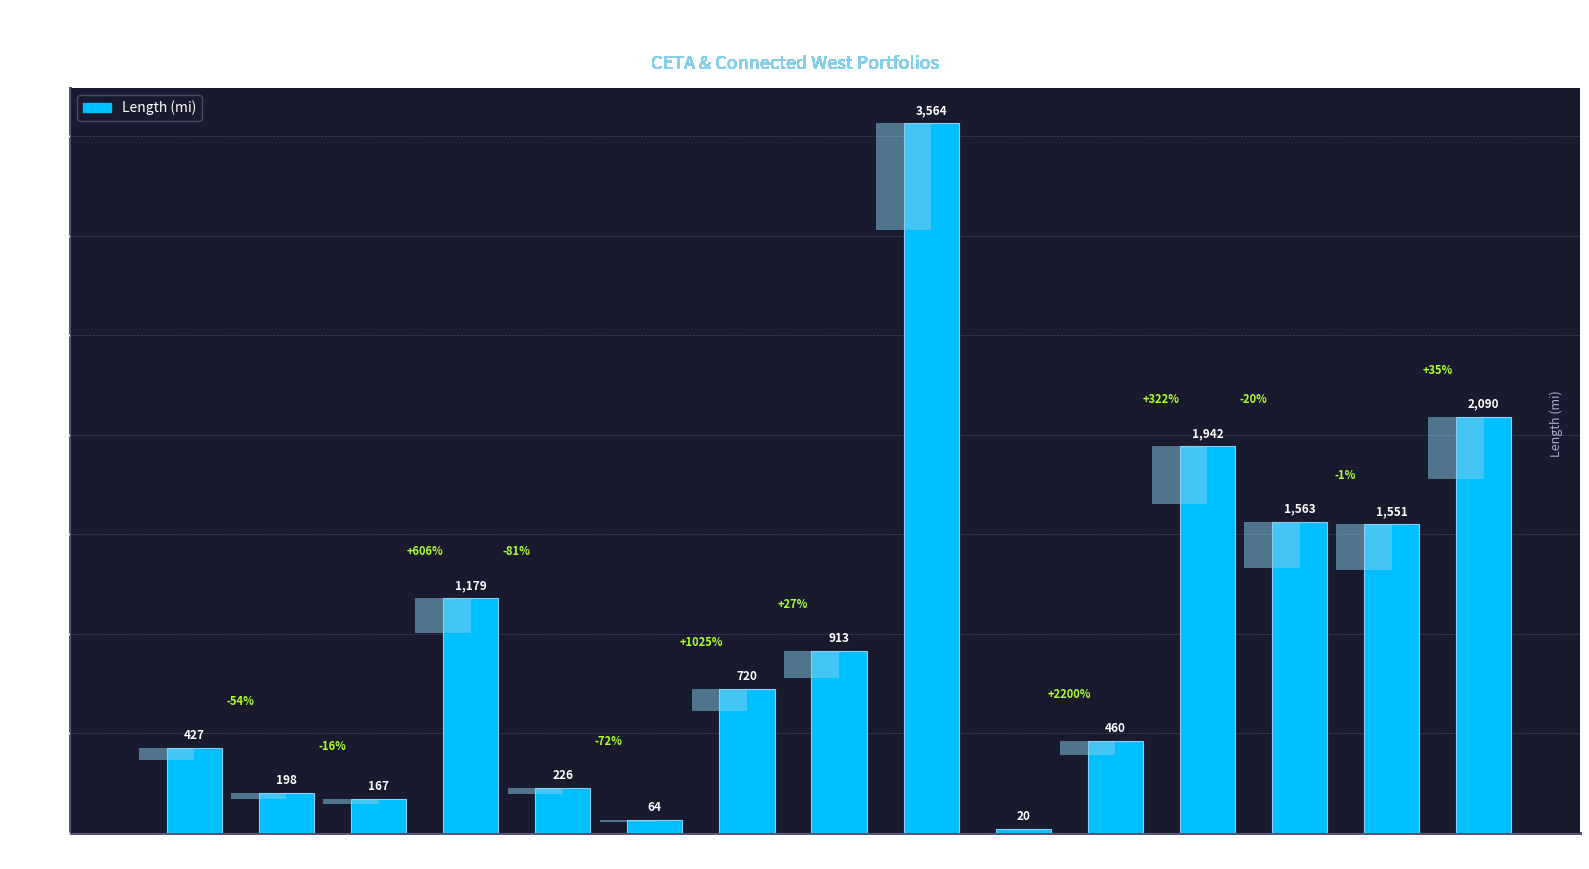

Read the value at Recond.
345 kV, to the nearest 50.

1550